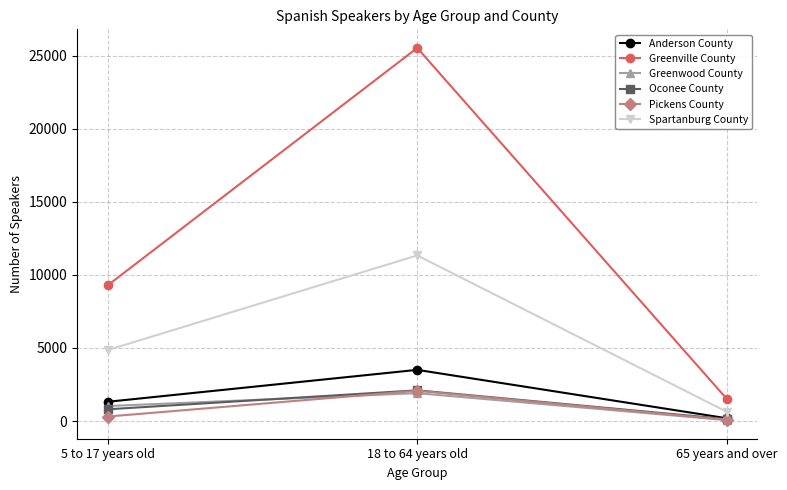

What is the difference between the highest and lowest values at 18 to 64 years old?

23627